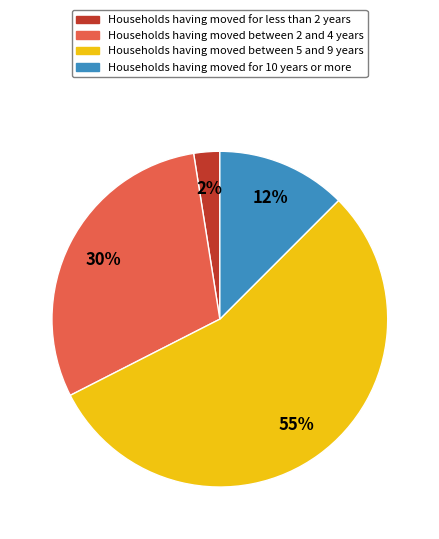

Does any single category account for the majority?

Yes